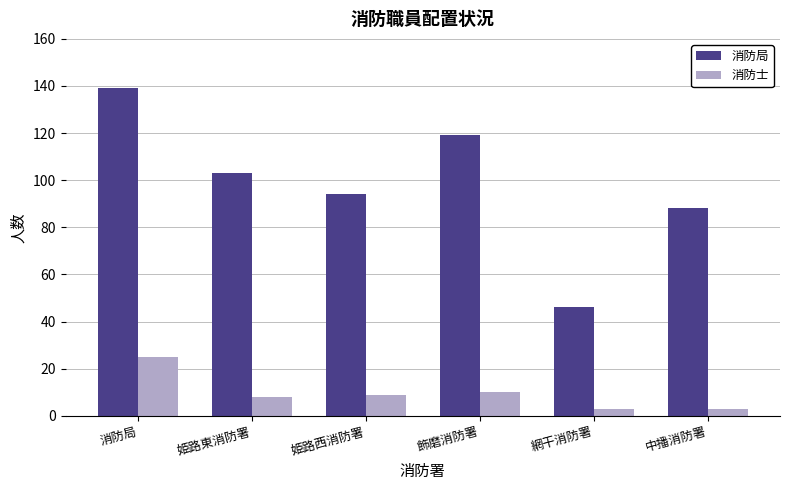

At which category is the sum across all series the highest?

消防局